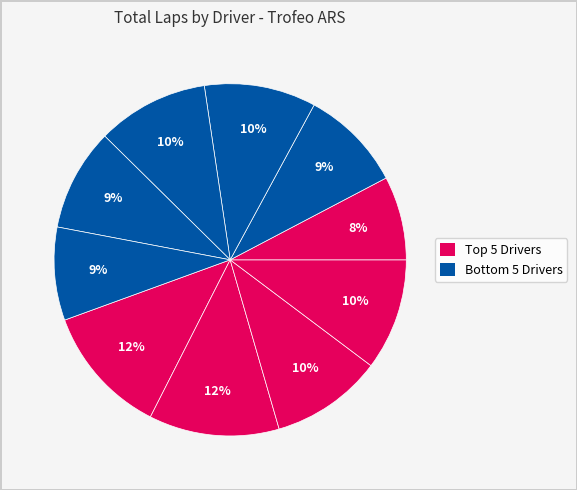

Count the number of slices in the pie.

10